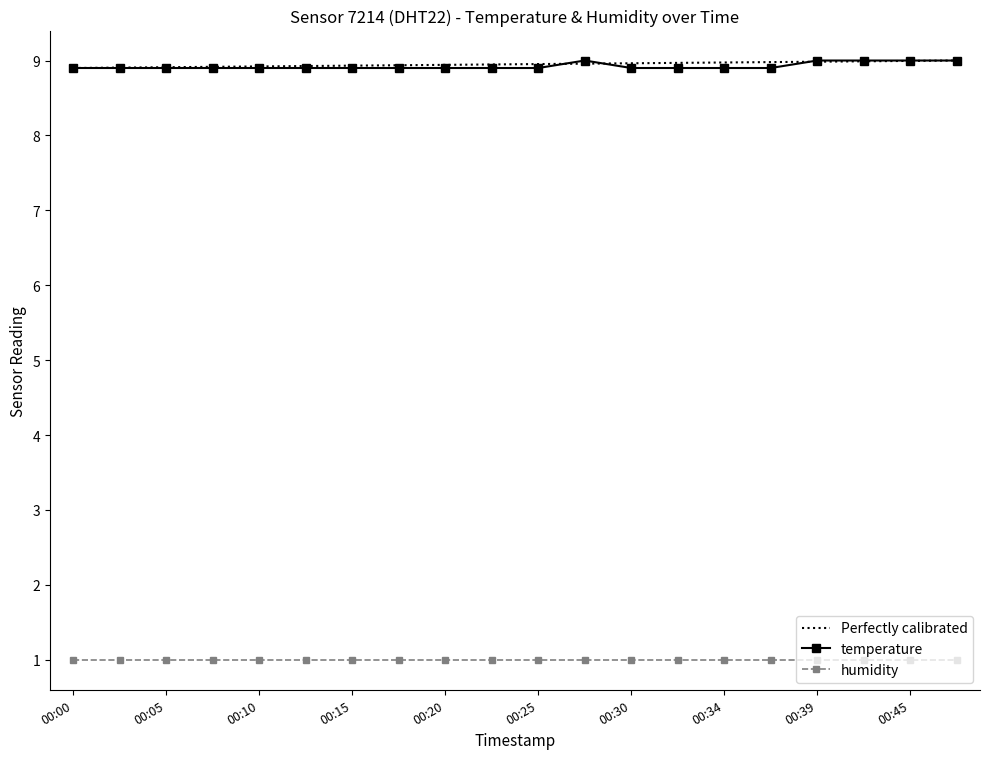

Which label corresponds to the largest value in the chart?

00:27